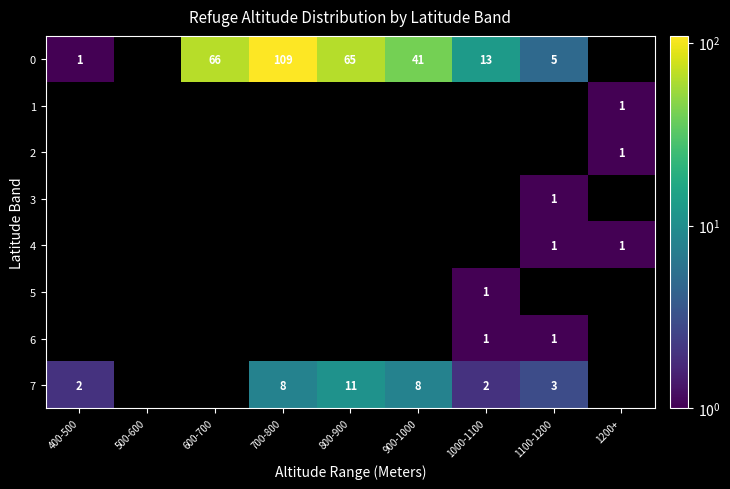

At which category does the chart reach its peak across all series?

700-800